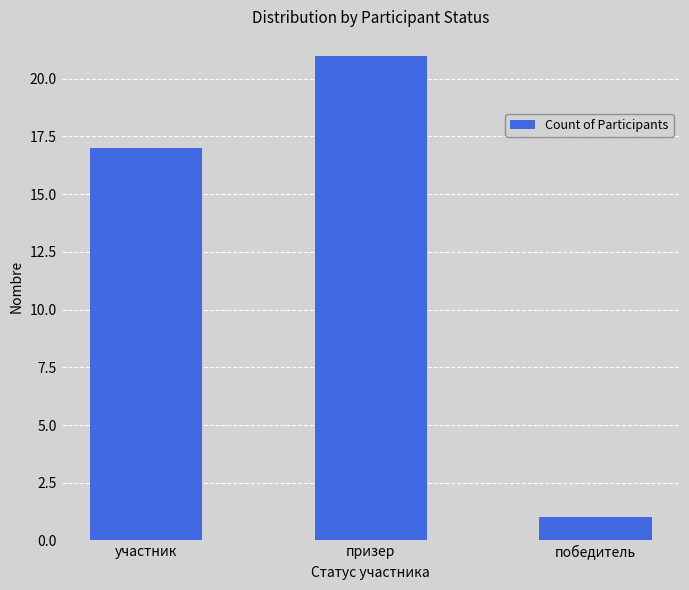

Is it true that the value at участник is 24?

False